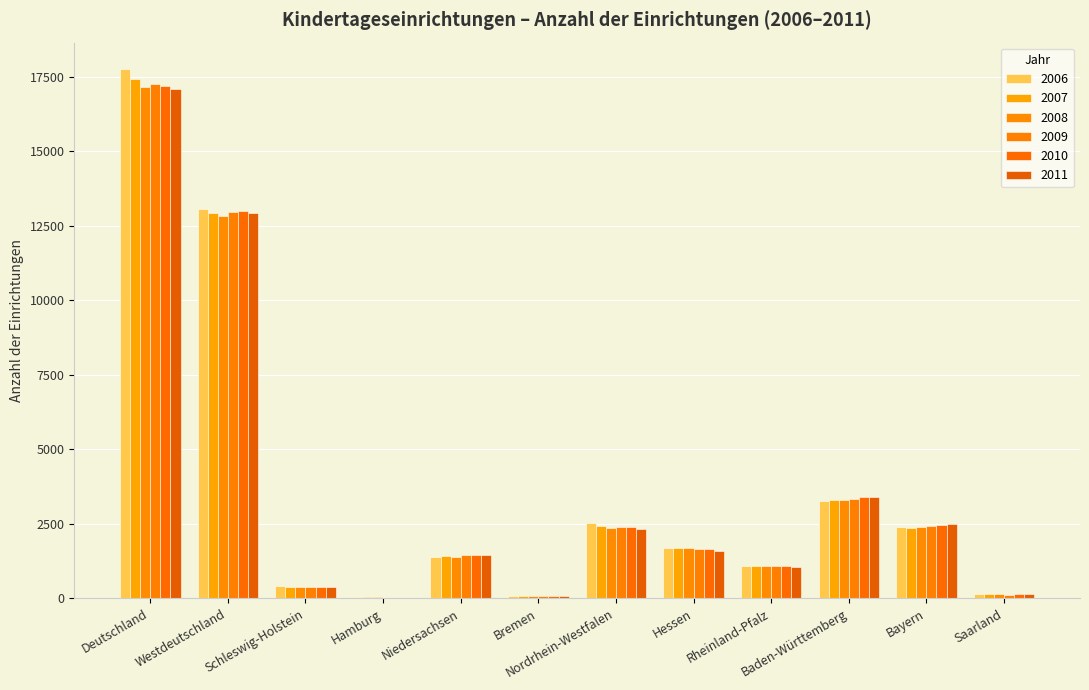

Are the bars grouped side by side (vs. stacked)?

Yes